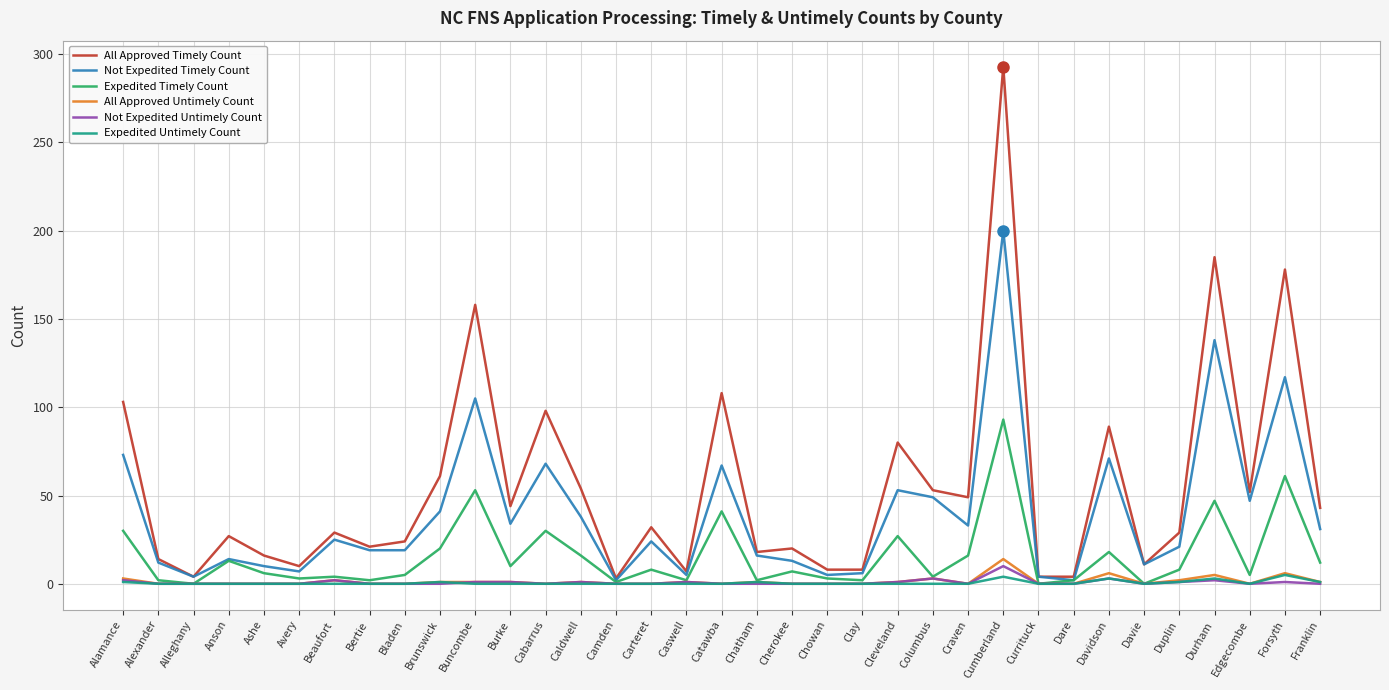

List the series in order of their peak value, highest first.

All Approved Timely Count, Not Expedited Timely Count, Expedited Timely Count, All Approved Untimely Count, Not Expedited Untimely Count, Expedited Untimely Count